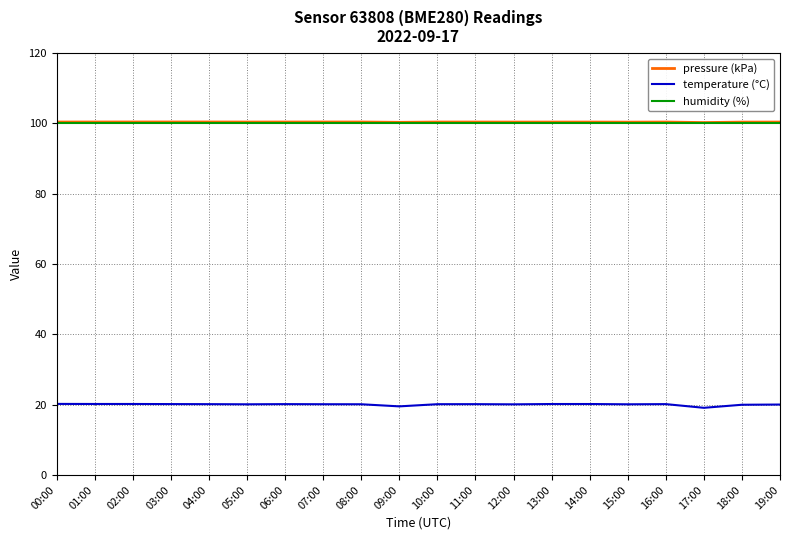

What is the maximum value shown in the chart?

100.4